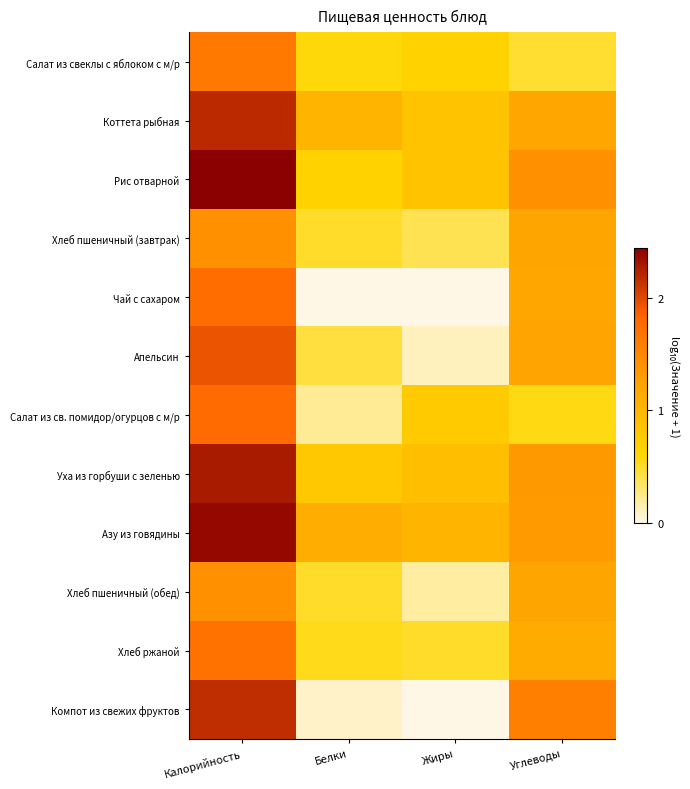

Rank the series by their maximum value, from highest to lowest.

Рис отварной, Азу из говядины, Уха из горбуши с зеленью, Коттета рыбная, Компот из свежих фруктов, Апельсин, Салат из св. помидор/огурцов с м/р, Чай с сахаром, Хлеб ржаной, Салат из свеклы с яблоком с м/р, Хлеб пшеничный (завтрак), Хлеб пшеничный (обед)